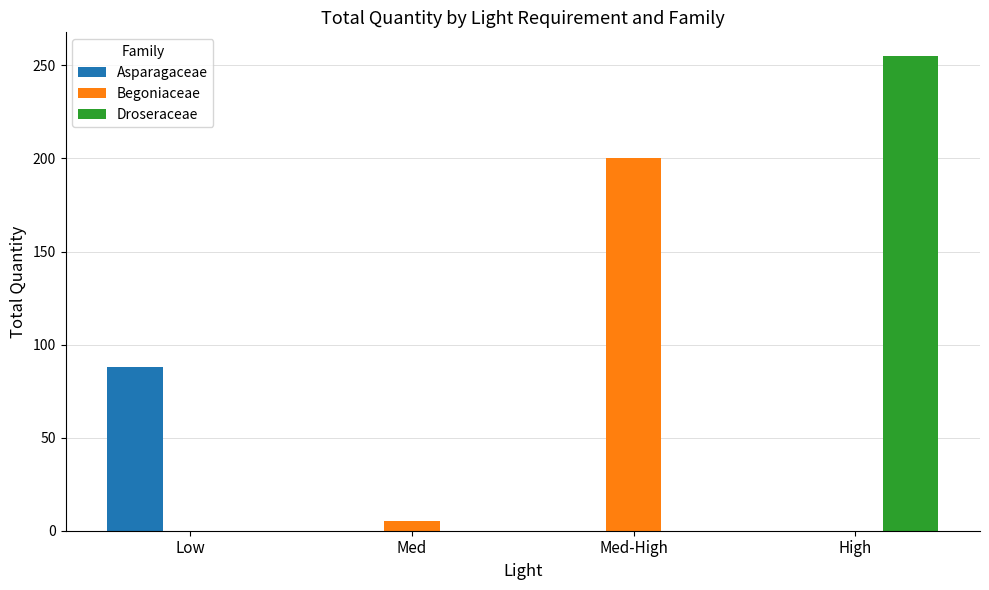

How many groups of bars are there?

4